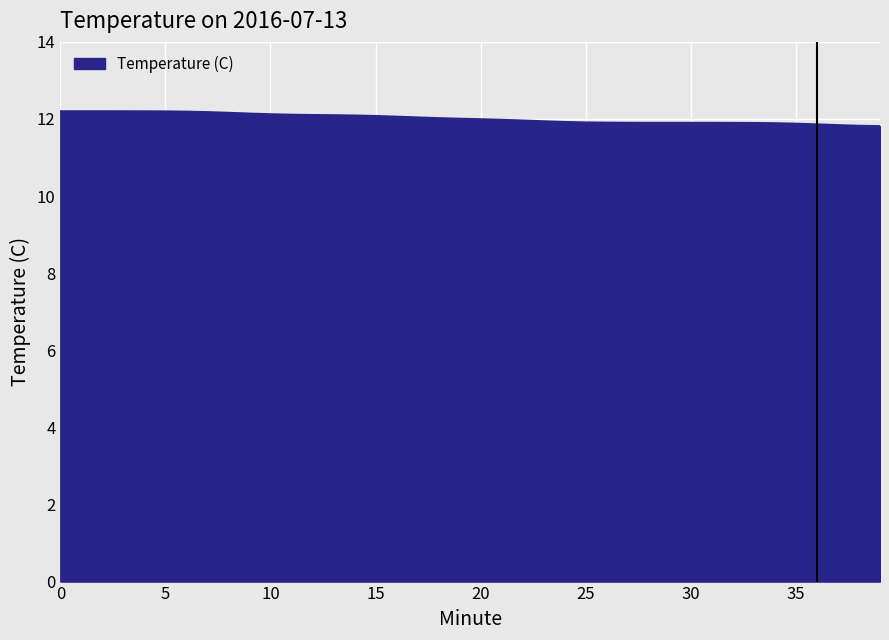

What is the greatest value displayed?

12.2